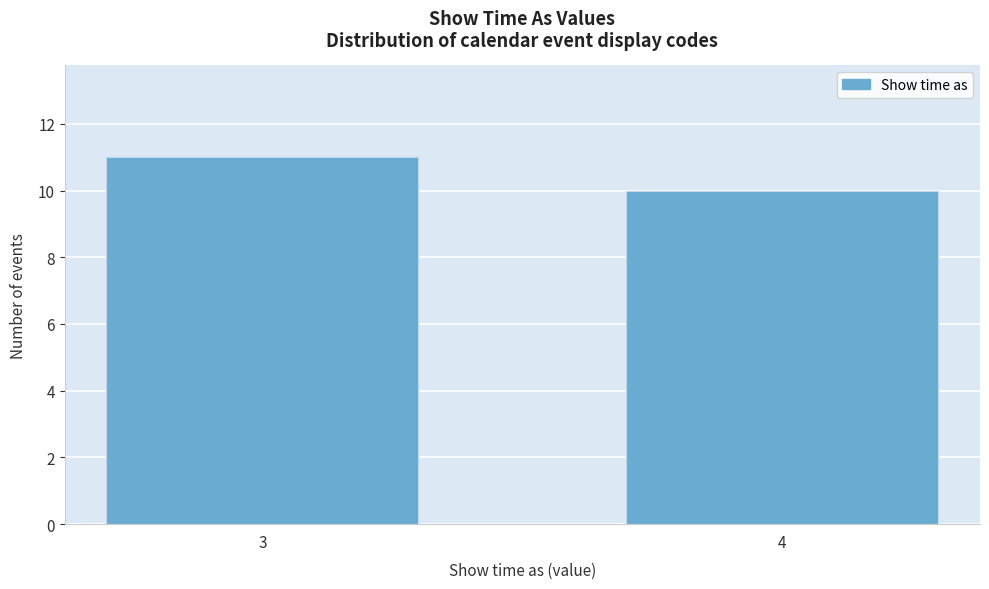

Reading left to right, what are all the values shown in this chart?

3=11	4=10